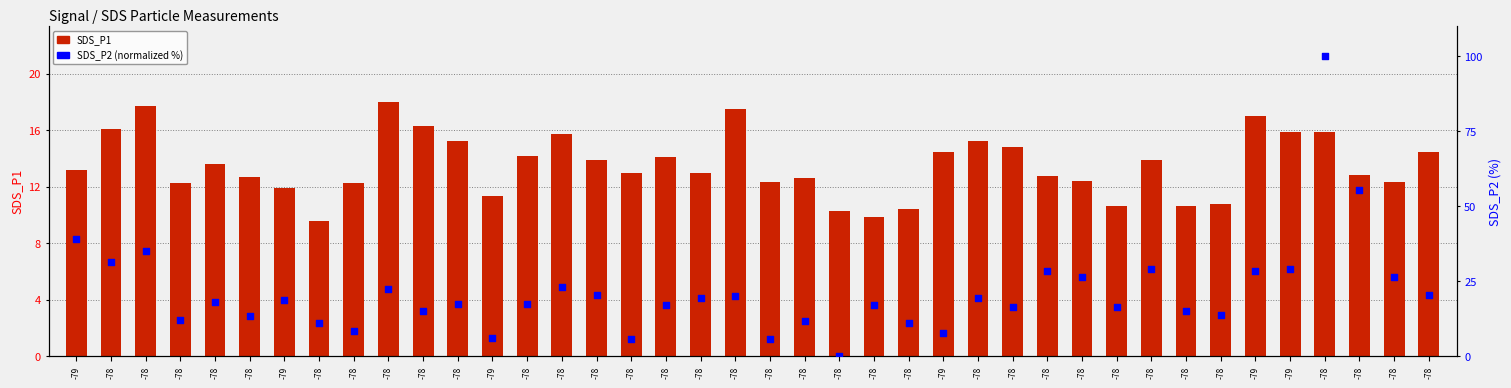

Which series contains the lowest Y value?

SDS_P2 (normalized)